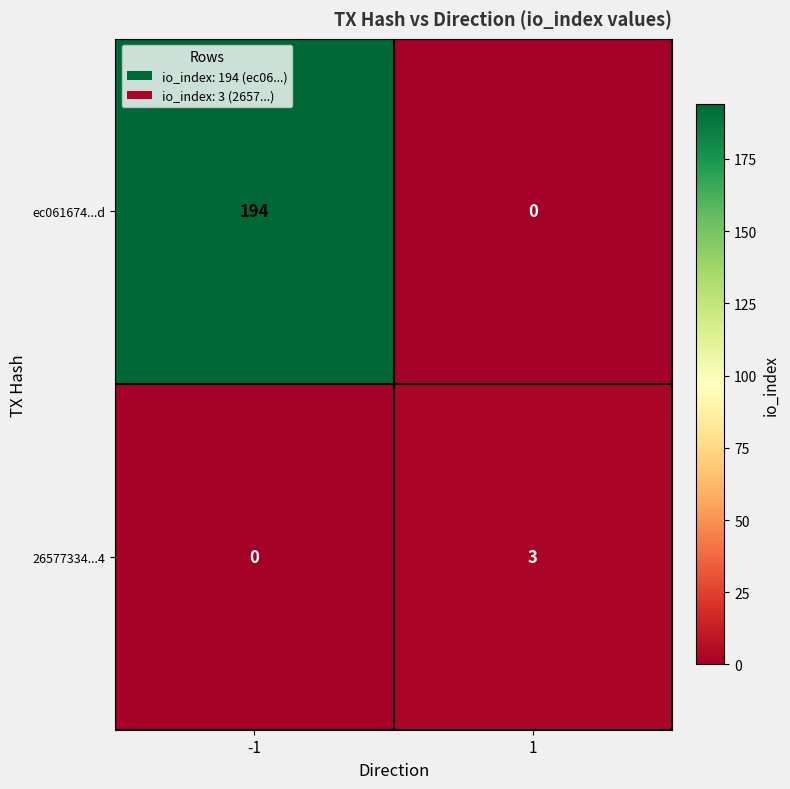

What is the average value of the 26577334...4 series?

2